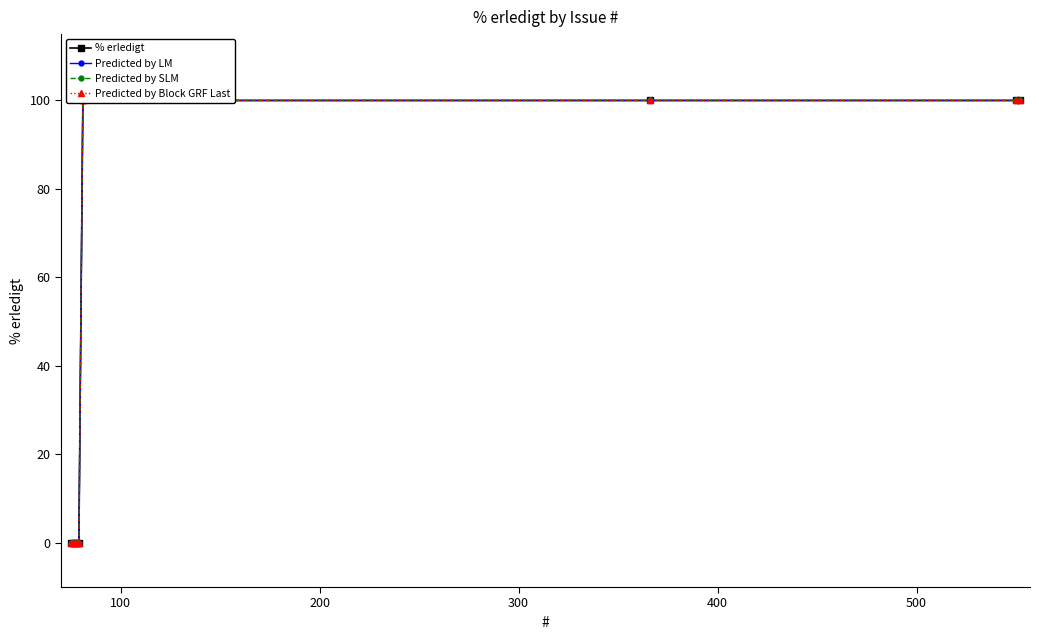

Reading right to left, list all the values displayed in this chart.

% erledigt: 100	100	100	100	0	0	0	0	0
Predicted by LM: 100	100	100	100	0	0	0	0	0
Predicted by SLM: 100	100	100	100	0	0	0	0	0
Predicted by Block GRF Last: 100	100	100	100	0	0	0	0	0